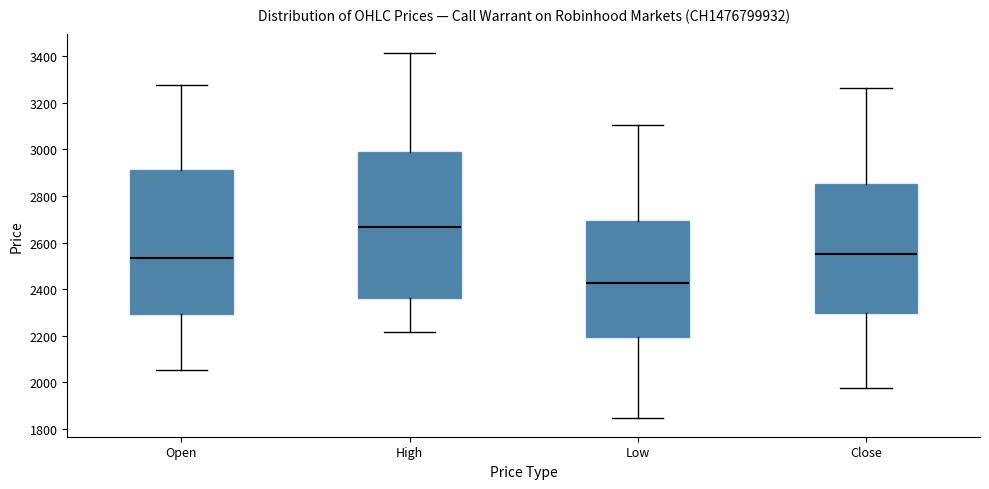

Reading left to right, read every box against the y-axis: the position of its median line, the range the box covers, and the ends of its whiskers. The values are not printed on the chart, so give them approximately, as read against the axis.

Open: median 2540, box 2300 to 2920, whiskers 2060 to 3280
High: median 2660, box 2360 to 3000, whiskers 2220 to 3420
Low: median 2420, box 2200 to 2700, whiskers 1840 to 3100
Close: median 2560, box 2300 to 2860, whiskers 1980 to 3260